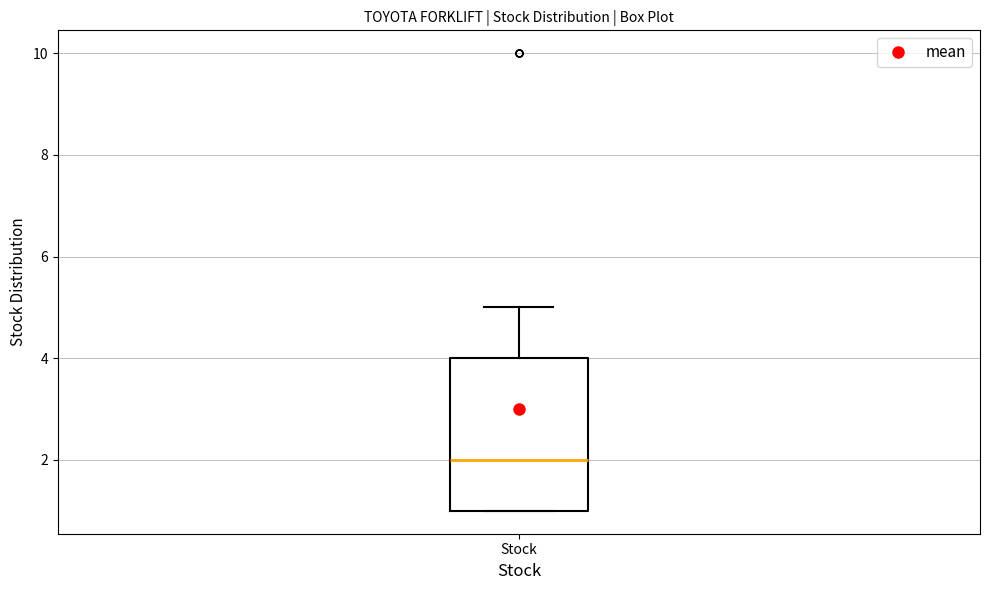

Transcribe this box plot: give where the median line is, the range the box spans, and where the two whiskers end, as read against the y-axis. The values are not printed on the chart, so give them approximately, as read against the axis.

median 2, box 1 to 4, whiskers 1 to 5